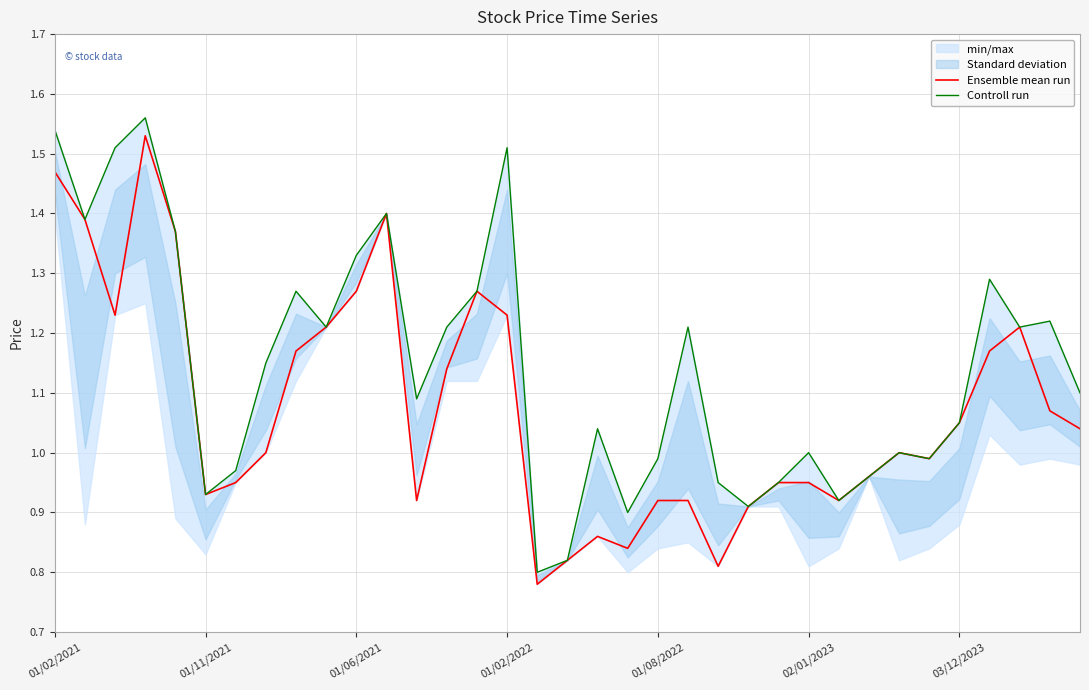

What is the value of the Ensemble mean run point at the 15th from the left?

1.3